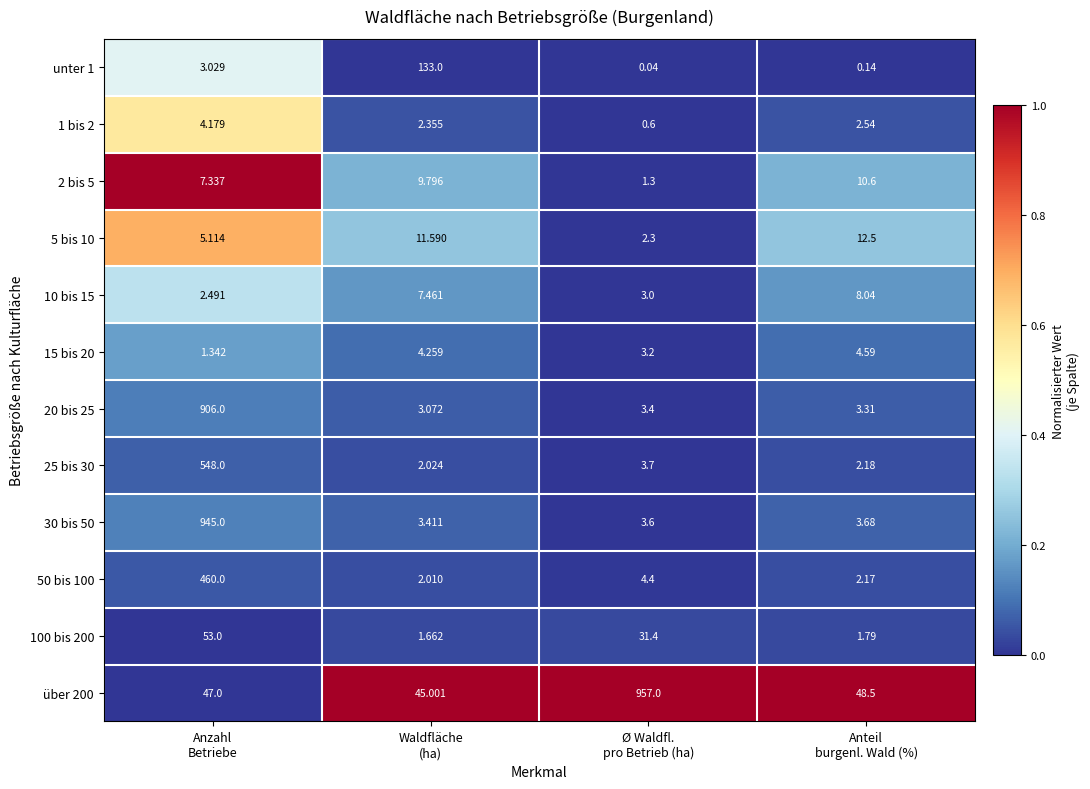

How many values in the 100 bis 200 series are below 31?

2